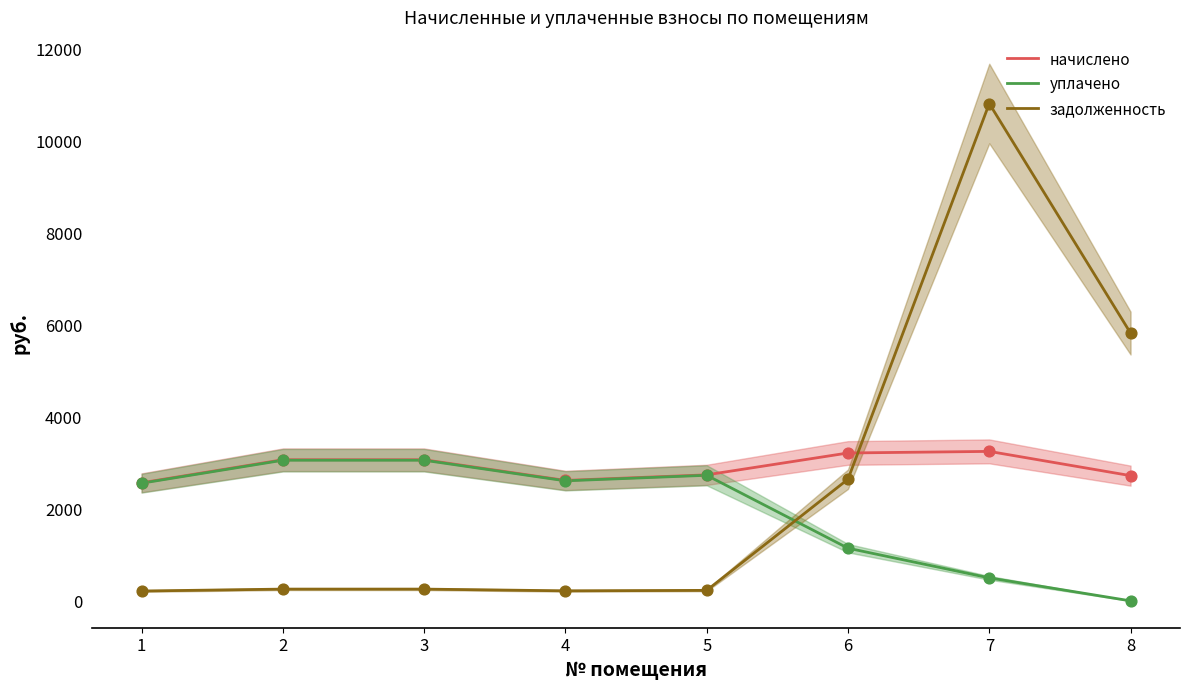

Which series has the widest spread of Y values?

задолженность